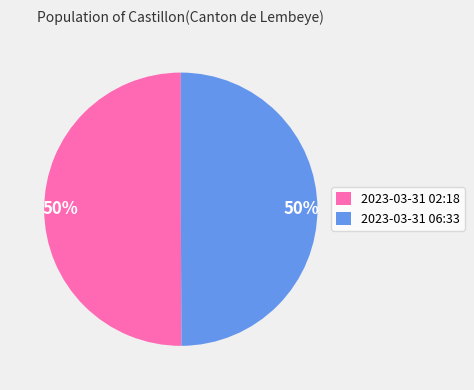

To the nearest percent, what percentage of the pie is 2023-03-31 02:18?

50%